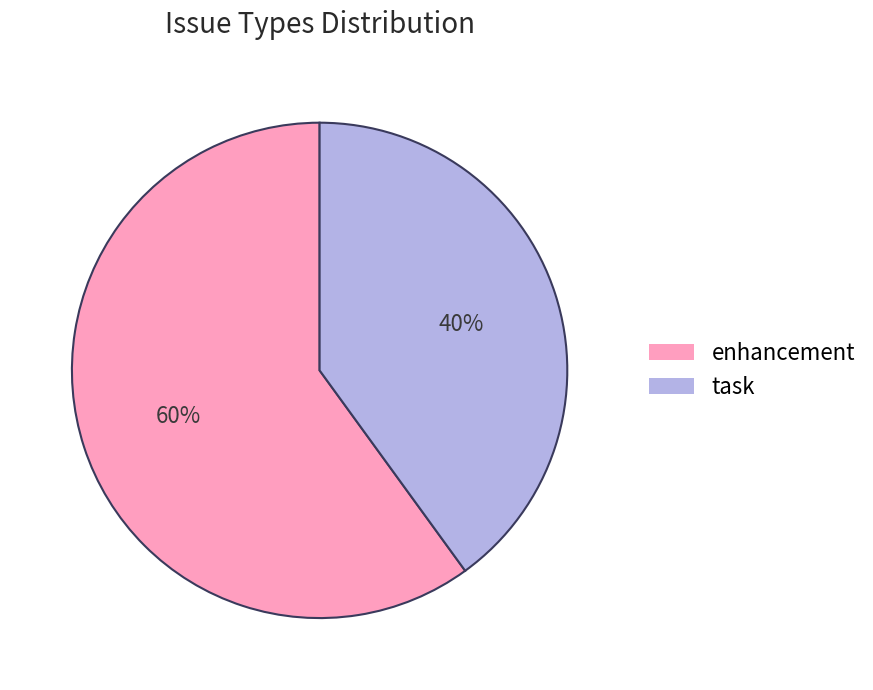

How many segments does this pie chart have?

2